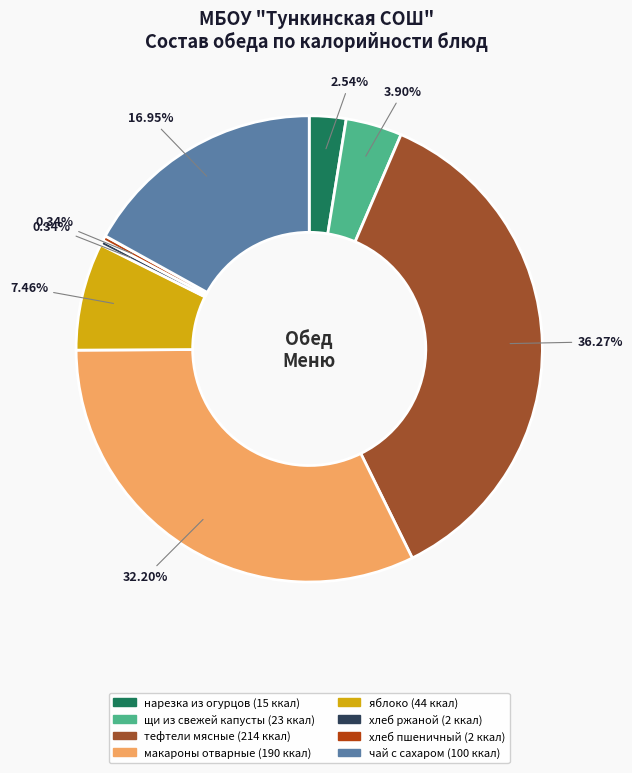

Is there a majority slice in this chart?

No